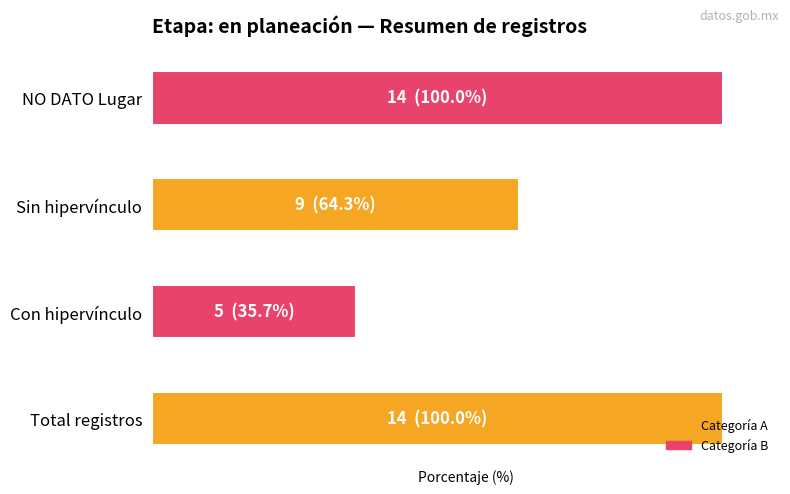

What is the difference between the maximum and minimum values?

64.3